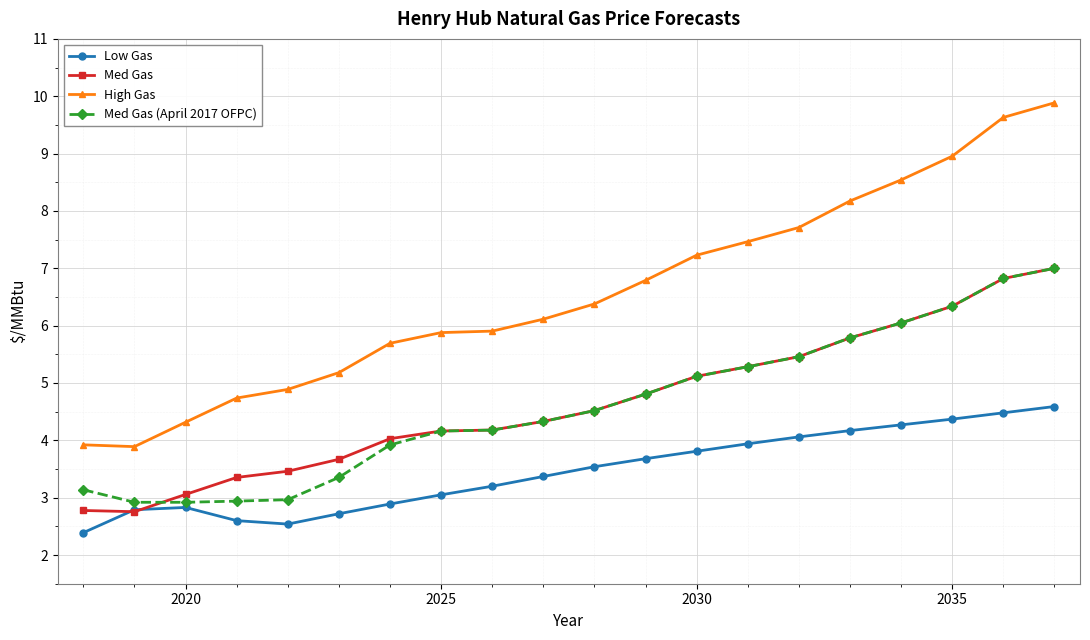

What is the minimum value for Med Gas?

2.8